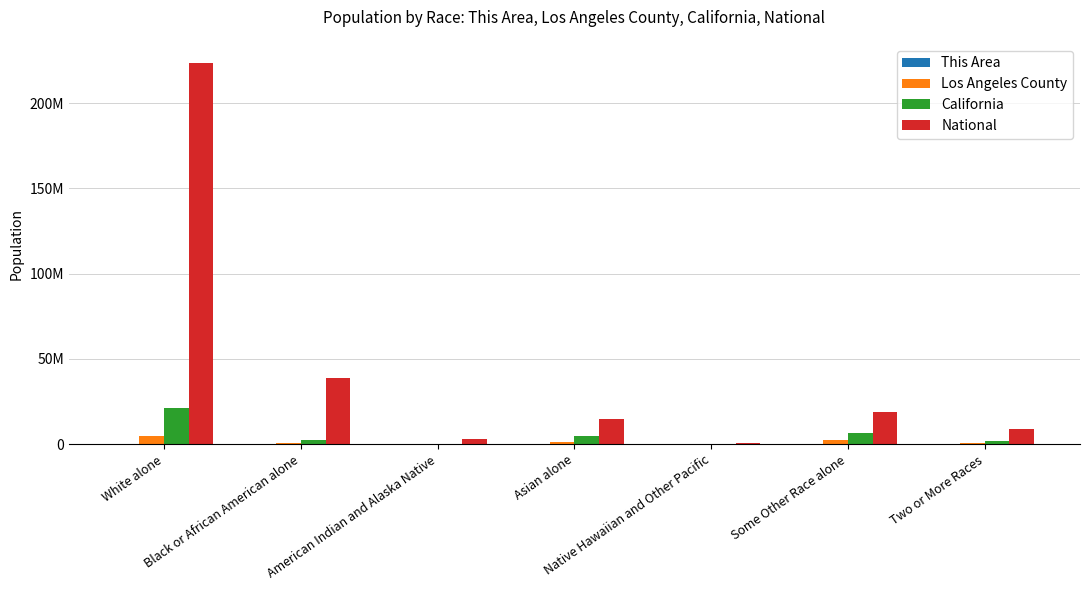

At which label does This Area reach its minimum?

American Indian and Alaska Native